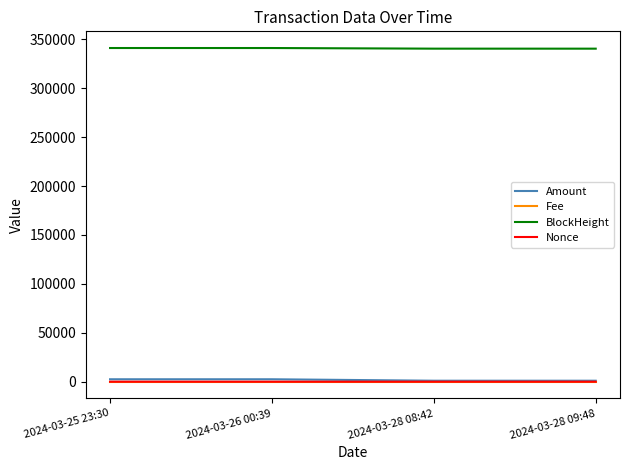

The value of BlockHeight at 2024-03-28 09:48 is 466896.8. True or false?

False